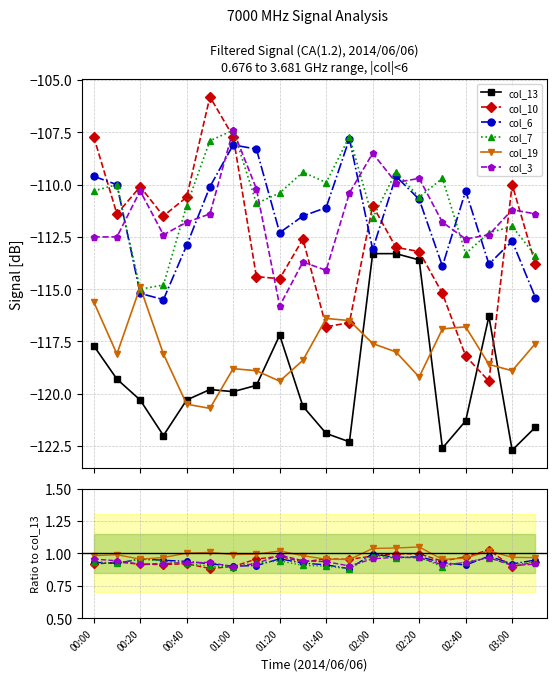

What is the greatest value displayed?

1.0